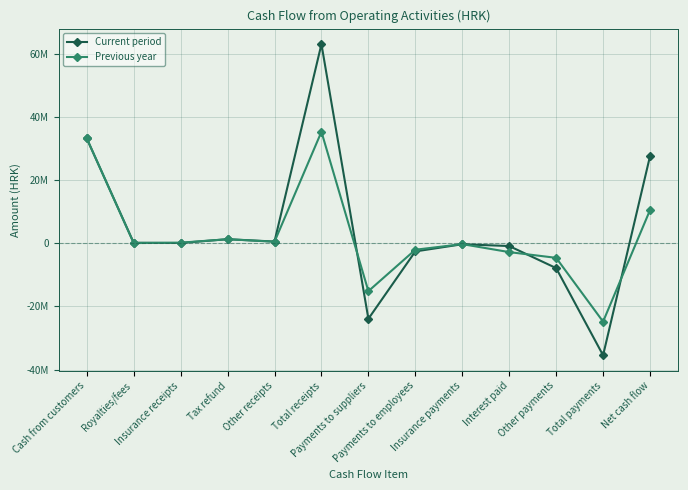

At which category does the chart reach its minimum across all series?

Total payments